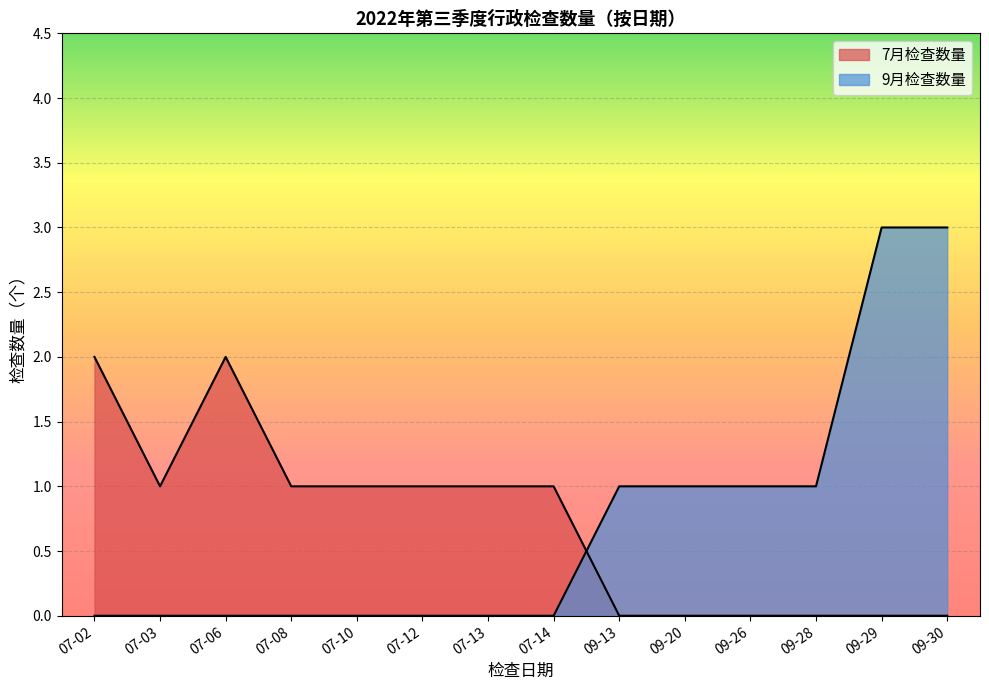

What is the difference between the maximum and minimum values in the 9月检查数量 series?

3